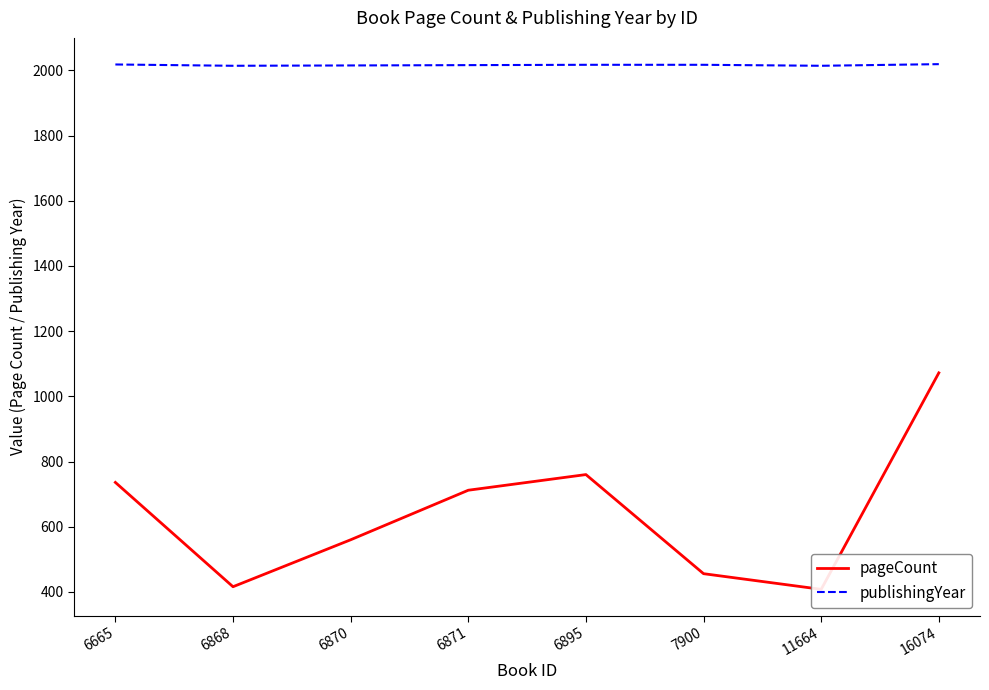

Is the value of pageCount at 6868 greater than the value of publishingYear at 6895?

No